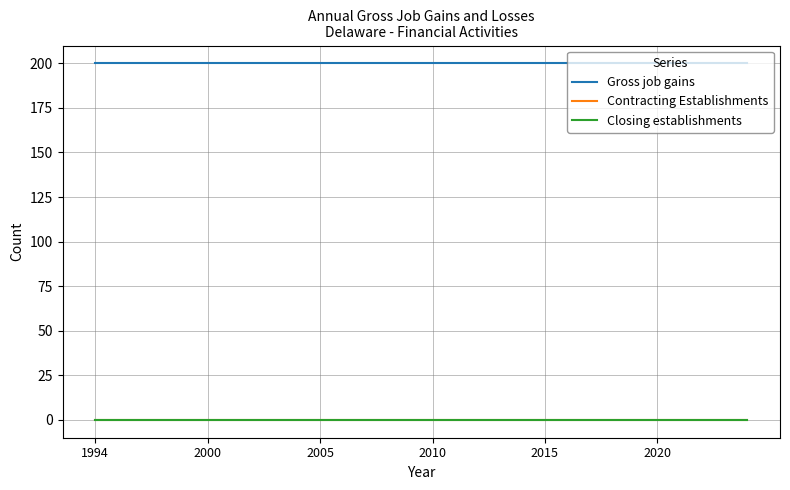

Reading left to right, list all the values displayed in this chart.

Gross job gains: 200	200	200	200	200	200	200	200	200	200	200	200	200	200	200	200	200	200	200	200	200	200	200	200	200	200	200	200	200	200
Contracting Establishments: 0	0	0	0	0	0	0	0	0	0	0	0	0	0	0	0	0	0	0	0	0	0	0	0	0	0	0	0	0	0
Closing establishments: 0	0	0	0	0	0	0	0	0	0	0	0	0	0	0	0	0	0	0	0	0	0	0	0	0	0	0	0	0	0